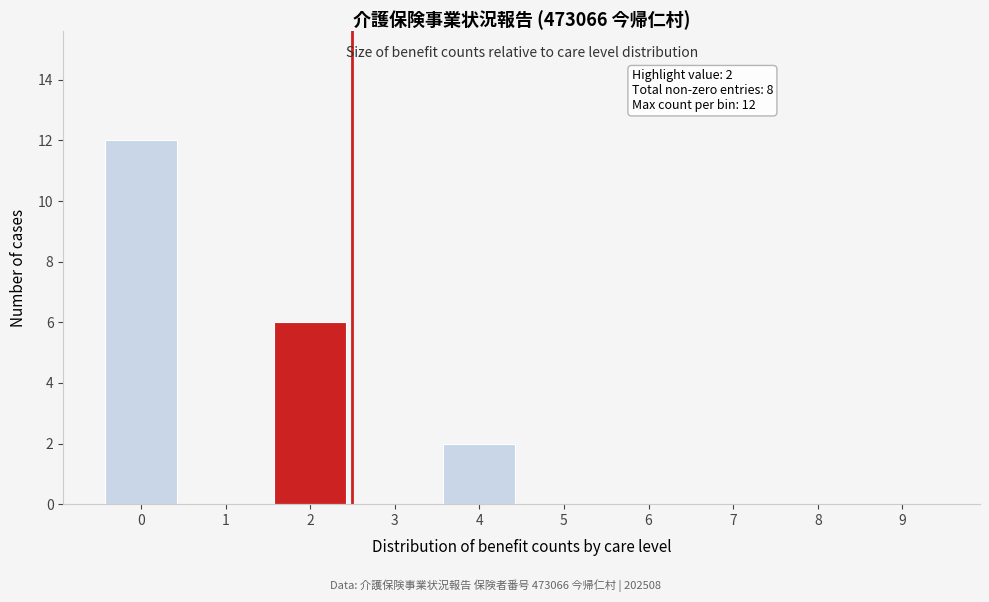

Reading right to left, extract all data points from this chart.

9=0	8=0	7=0	6=0	5=0	4=2	3=0	2=6	1=0	0=12